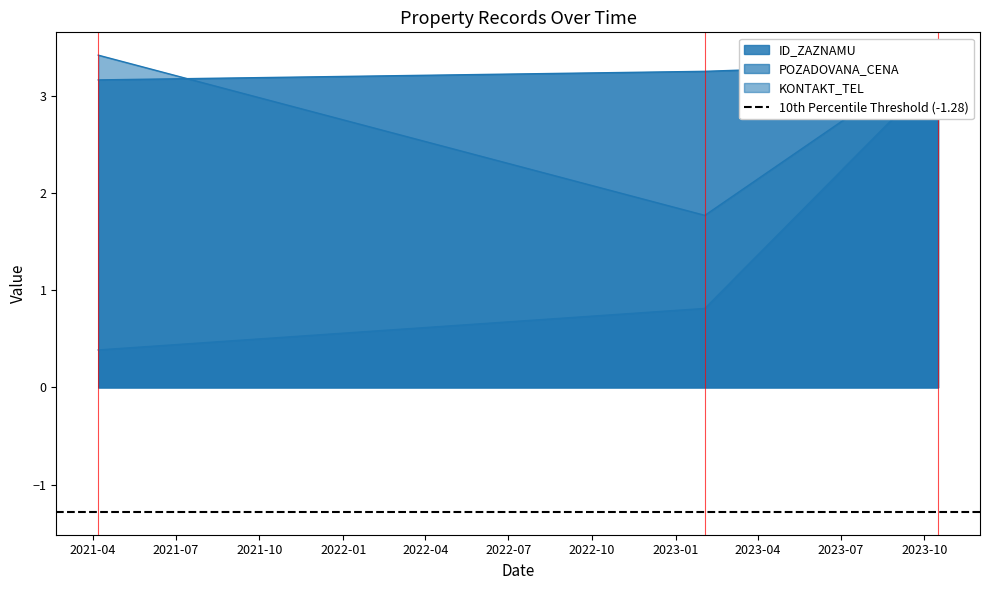

At which label is KONTAKT_TEL closest to 2?

2023-02-02